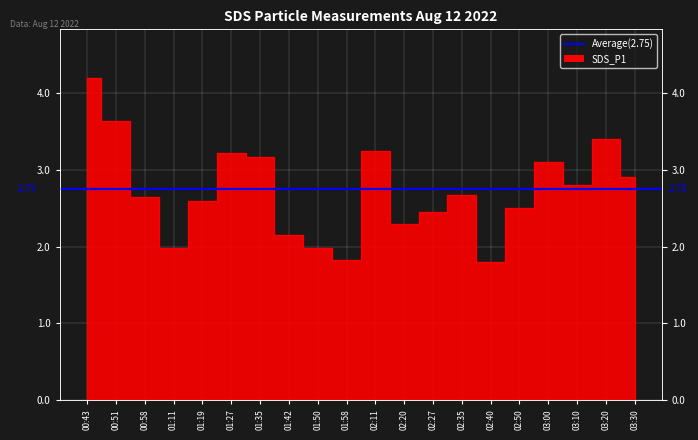

List the labels in order of value, smallest first.

02:40, 01:58, 01:11, 01:50, 01:42, 02:20, 02:27, 02:50, 01:19, 00:58, 02:35, 03:10, 03:30, 03:00, 01:35, 01:27, 02:11, 03:20, 00:51, 00:43